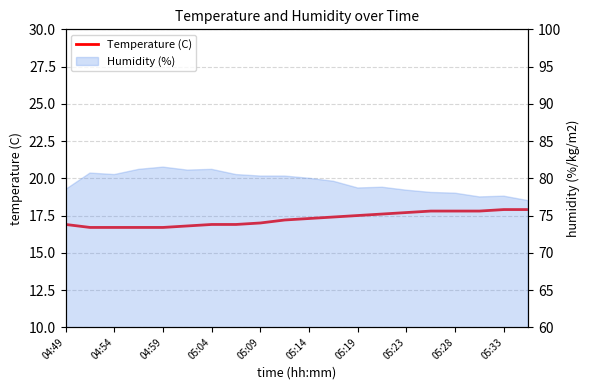

What is the value of the 13th point from the left?

17.5